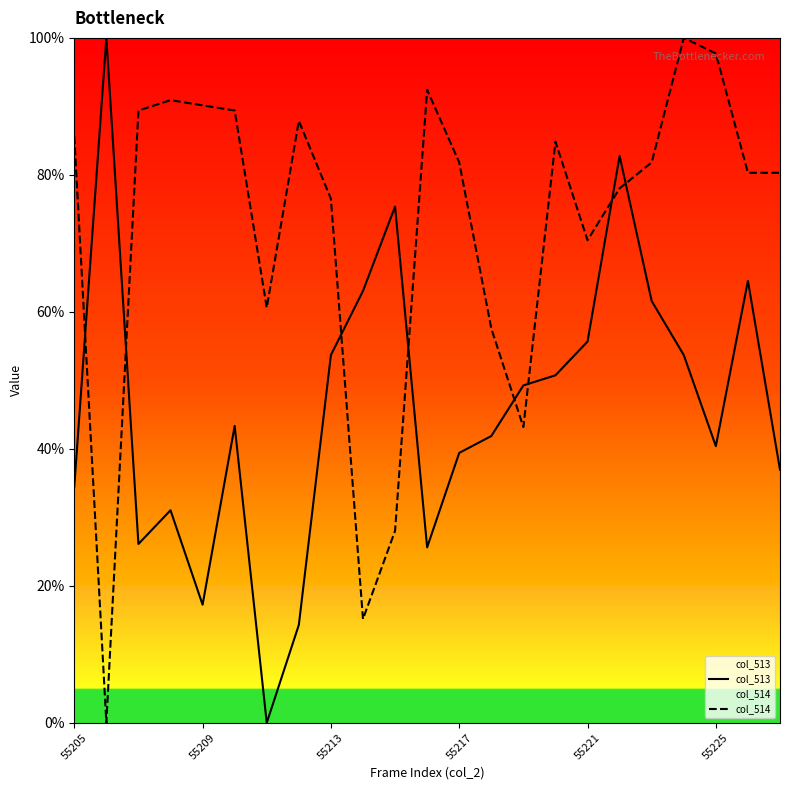

The value of col_513 at 9 is 85.5. True or false?

False